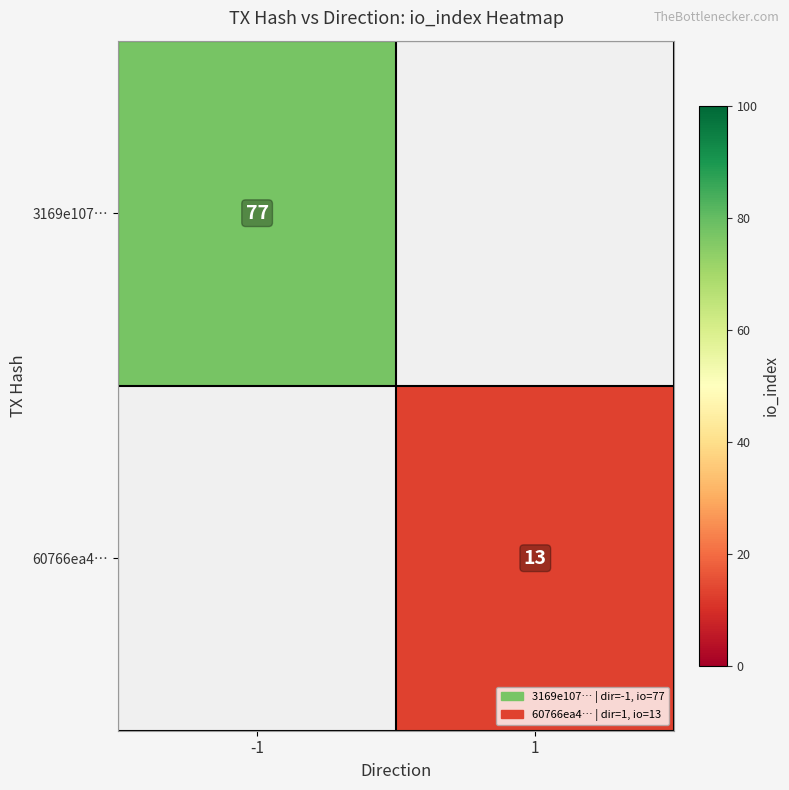

True or false: 60766ea4… has a value of 6 at 1.

False